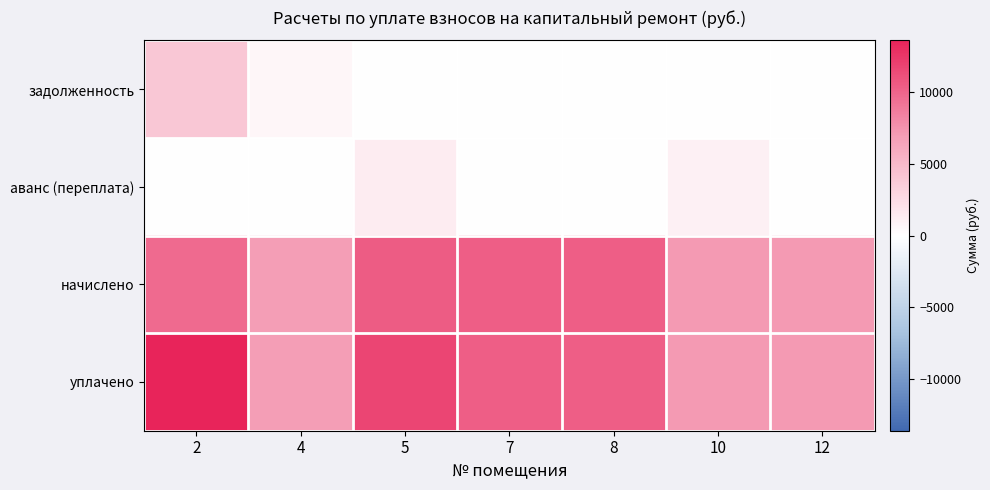

Which series changed the most between 4 and 7?

начислено